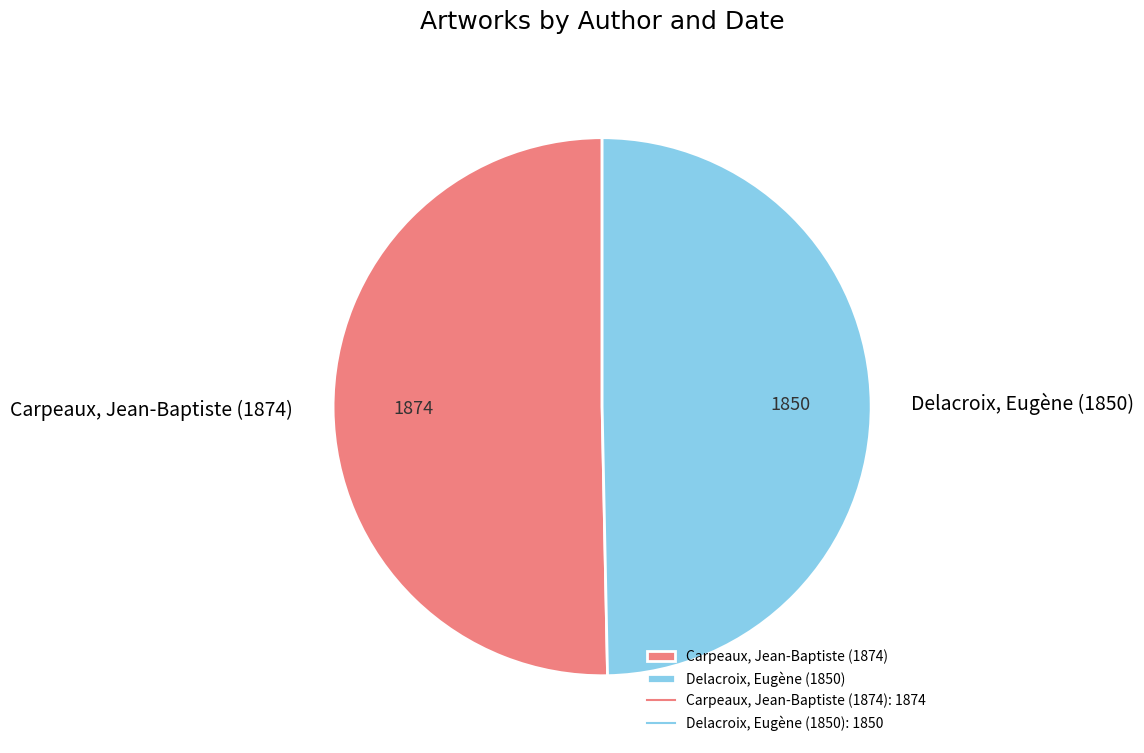

Which slice is the largest?

Carpeaux, Jean-Baptiste (1874)